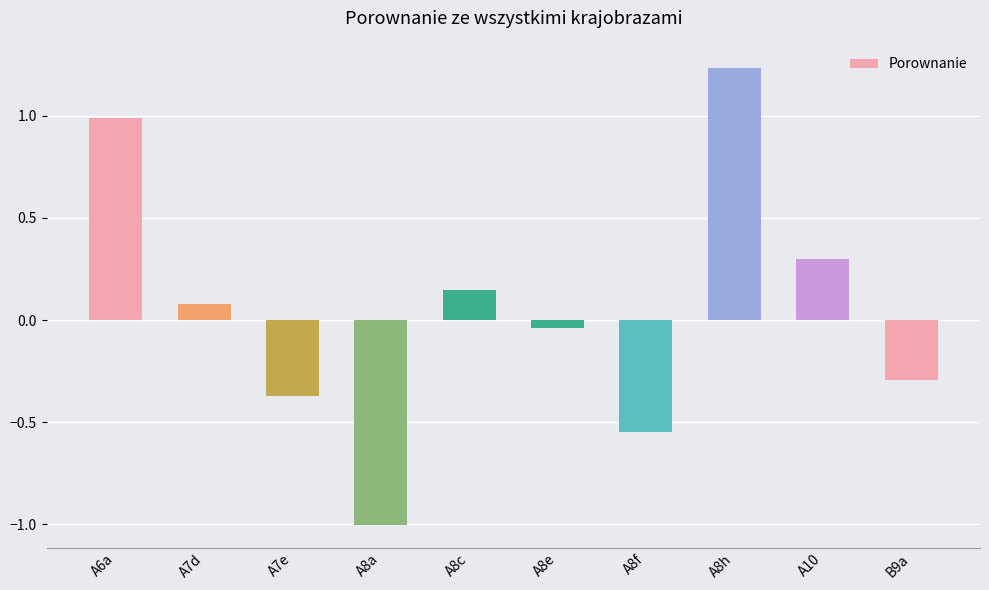

Which category has the highest value across all series?

A8h